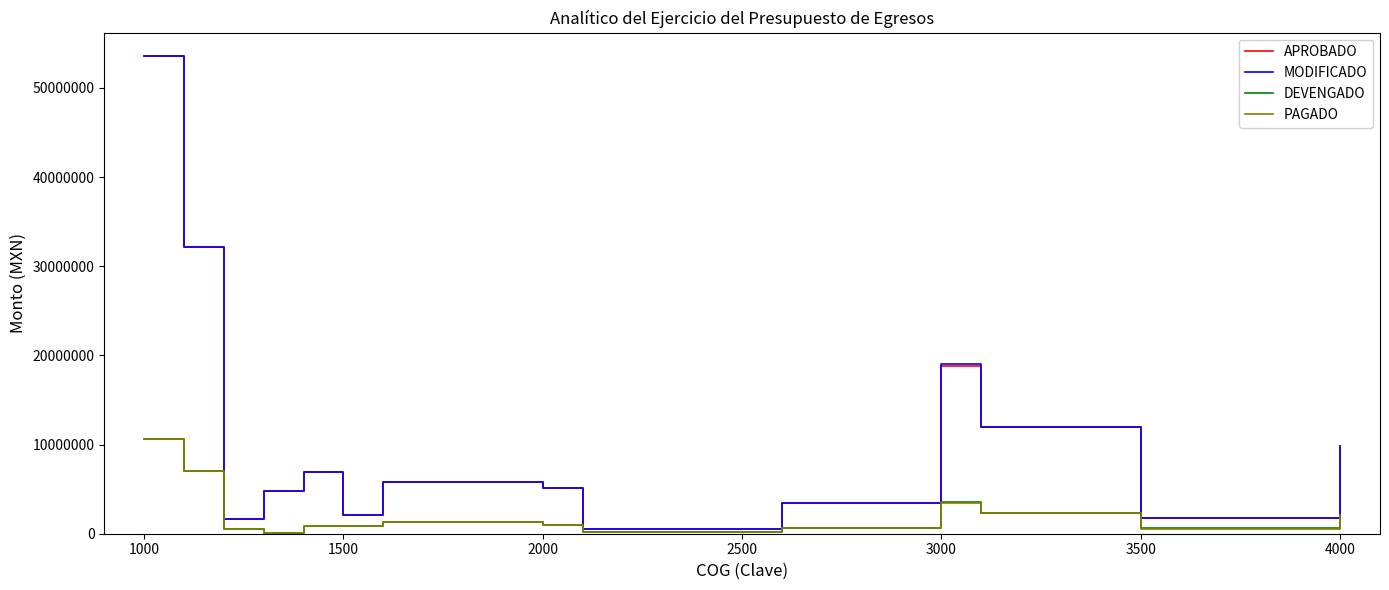

What is the greatest value displayed?

53525480.0